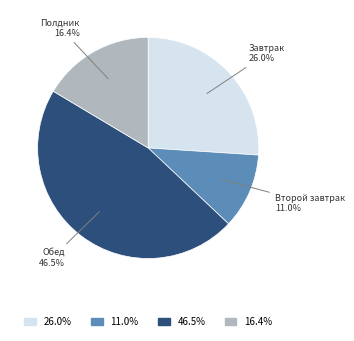

How many segments does this pie chart have?

4